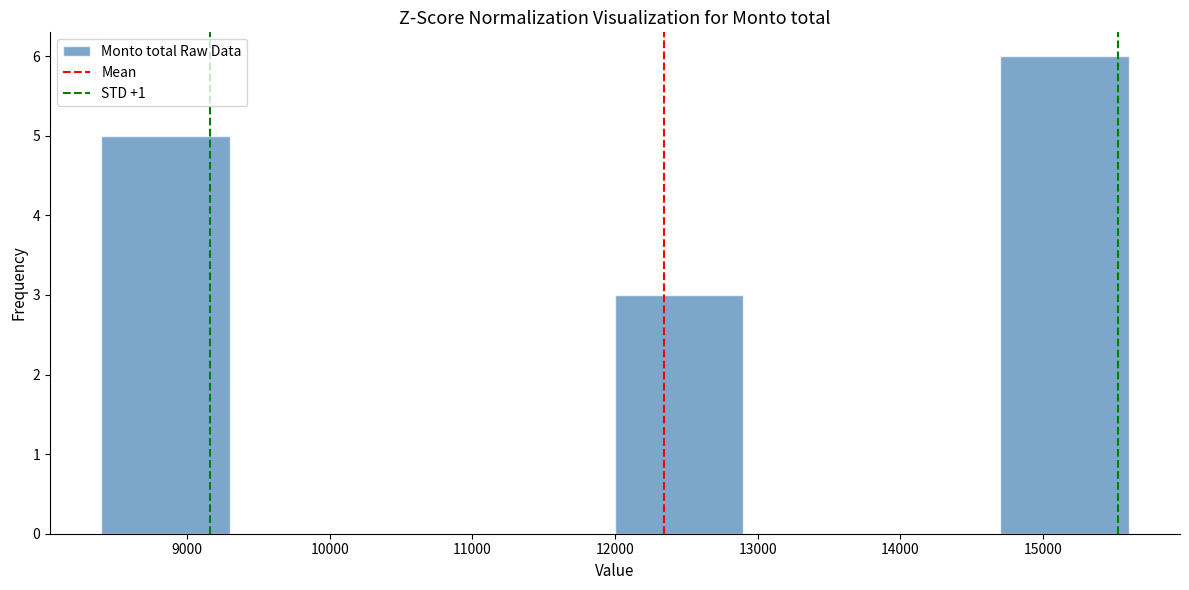

Reading left to right, list every bar in this chart as the range it spans on the x-axis followed by its height. The values are not printed on the chart, so give them approximately, as read against the axis.

8400 to 9300: 5
9300 to 10200: 0
10200 to 11100: 0
11100 to 12000: 0
12000 to 12900: 3
12900 to 13800: 0
13800 to 14700: 0
14700 to 15600: 6